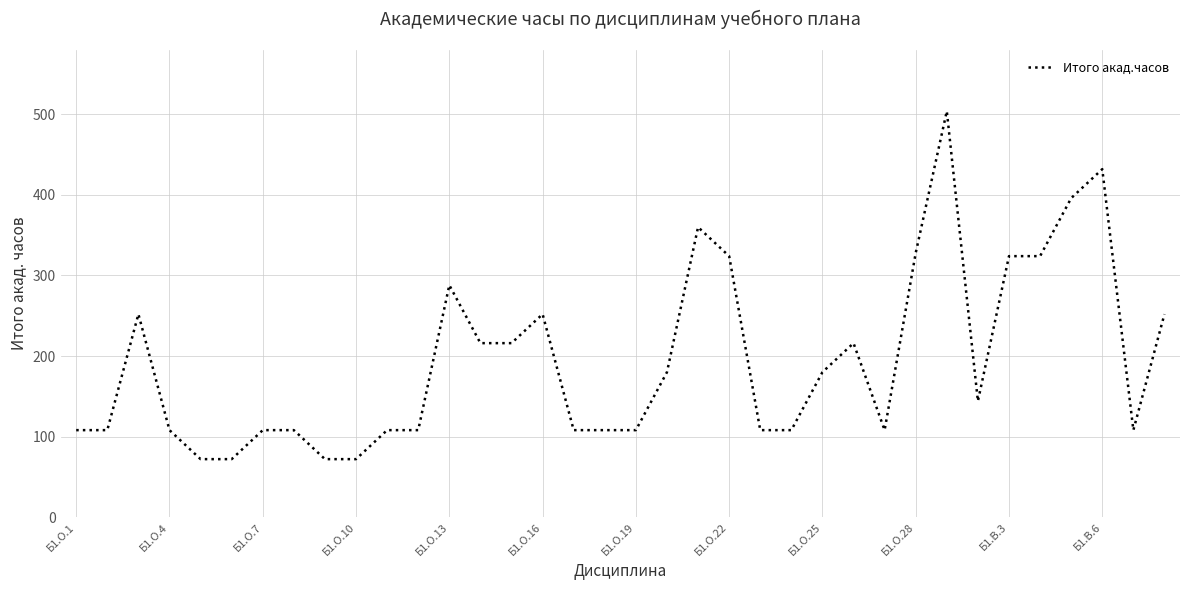

What is the smallest value displayed?

72